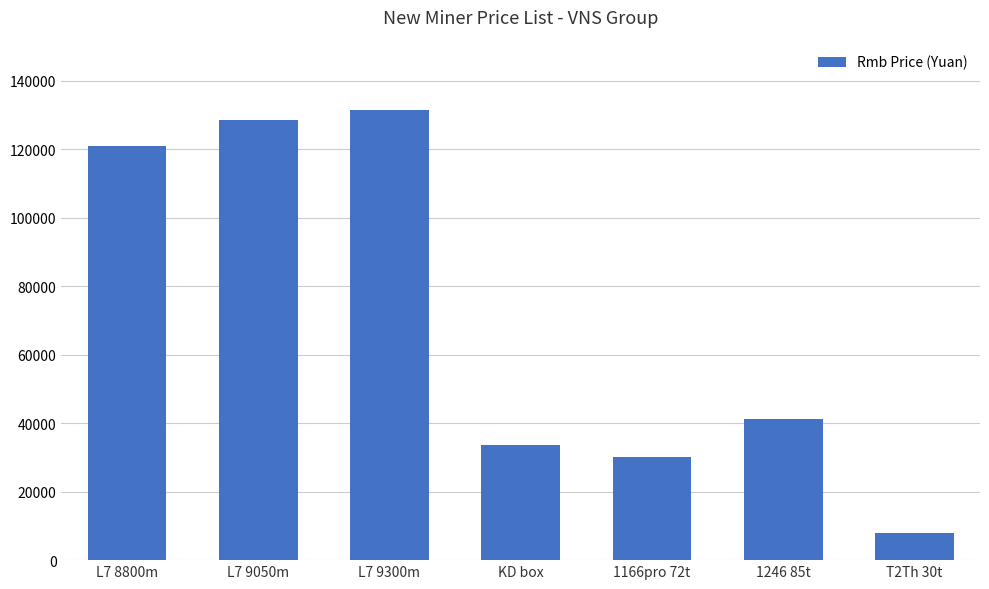

Is it true that the value at 1246 85t is 13895?

False